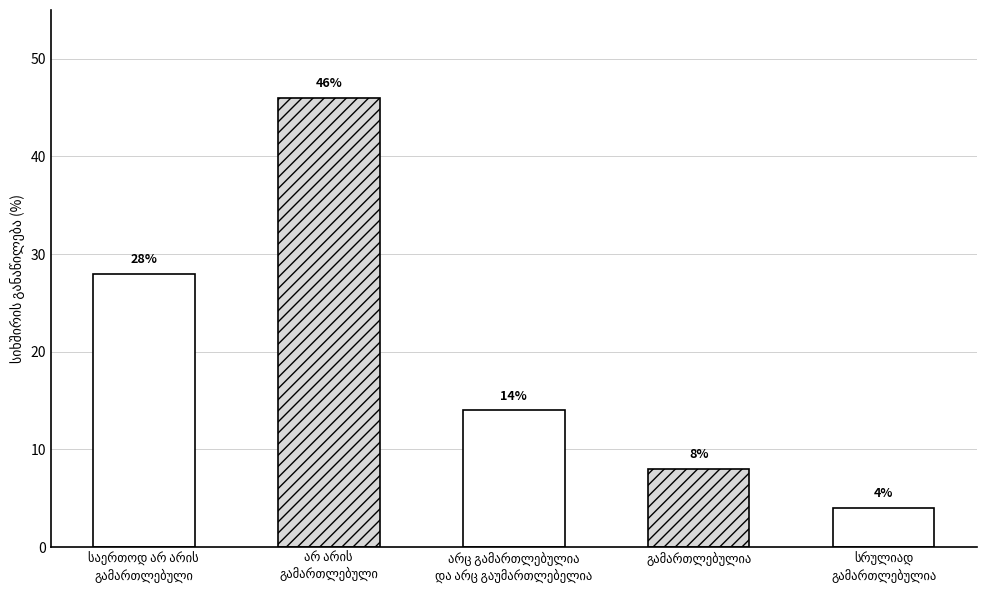

What is the sum of all values?

100